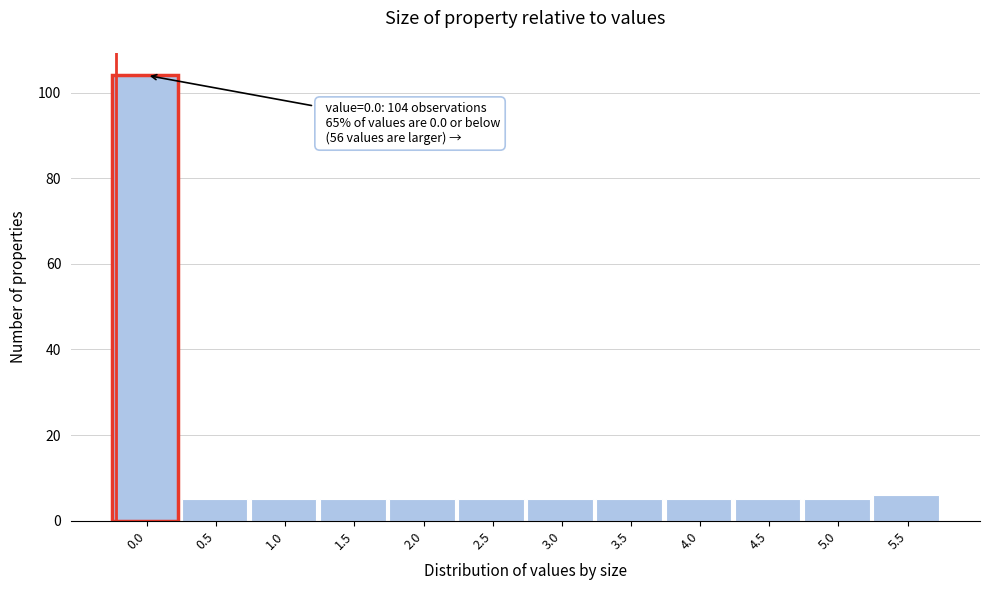

Reading right to left, transcribe all the data shown in this chart.

5.5=6	5.0=5	4.5=5	4.0=5	3.5=5	3.0=5	2.5=5	2.0=5	1.5=5	1.0=5	0.5=5	0.0=104